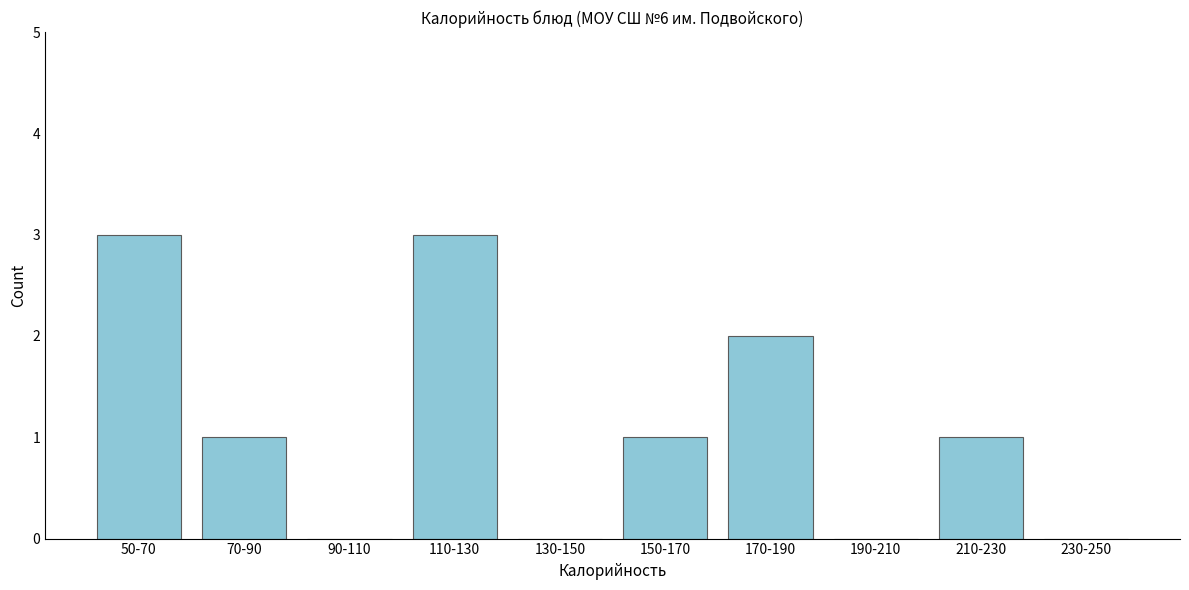

Reading left to right, transcribe all the data shown in this chart.

50-70=3	70-90=1	90-110=0	110-130=3	130-150=0	150-170=1	170-190=2	190-210=0	210-230=1	230-250=0